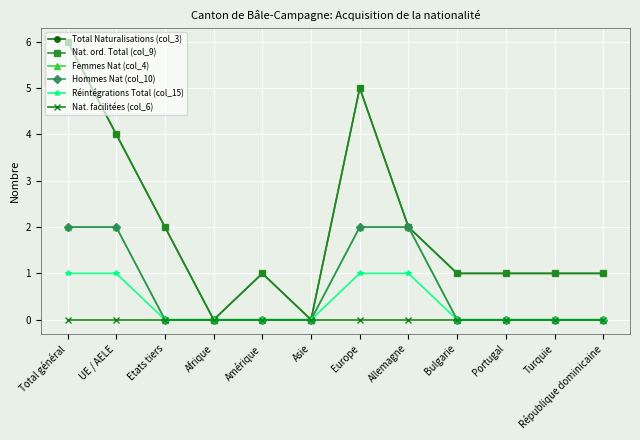

Reading right to left, extract all data points from this chart.

Total Naturalisations (col_3): 1	1	1	1	2	5	0	1	0	2	4	6
Nat. ord. Total (col_9): 1	1	1	1	2	5	0	1	0	2	4	6
Femmes Nat (col_4): 0	0	0	0	2	2	0	0	0	0	2	2
Hommes Nat (col_10): 0	0	0	0	2	2	0	0	0	0	2	2
Réintégrations Total (col_15): 0	0	0	0	1	1	0	0	0	0	1	1
Nat. facilitées (col_6): 0	0	0	0	0	0	0	0	0	0	0	0